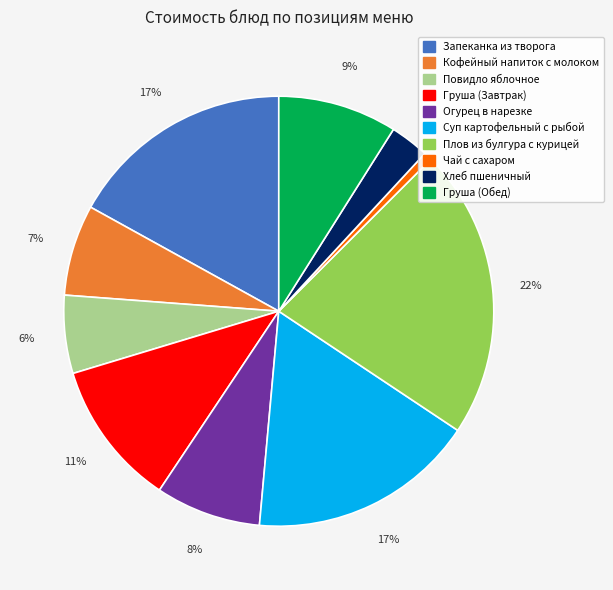

What percentage is the Груша (Обед) slice, to the nearest percent?

9%